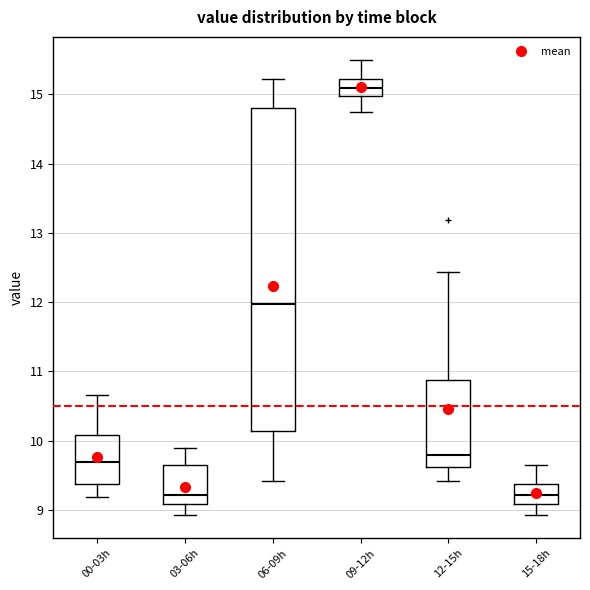

Reading left to right, read every box against the y-axis: the position of its median line, the range the box covers, and the ends of its whiskers. The values are not printed on the chart, so give them approximately, as read against the axis.

00-03h: median 9.7, box 9.4 to 10.1, whiskers 9.2 to 10.7
03-06h: median 9.2, box 9.1 to 9.7, whiskers 8.9 to 9.9
06-09h: median 12.0, box 10.1 to 14.8, whiskers 9.4 to 15.2
09-12h: median 15.1, box 15.0 to 15.2, whiskers 14.7 to 15.5
12-15h: median 9.8, box 9.6 to 10.9, whiskers 9.4 to 12.4
15-18h: median 9.2, box 9.1 to 9.4, whiskers 8.9 to 9.7